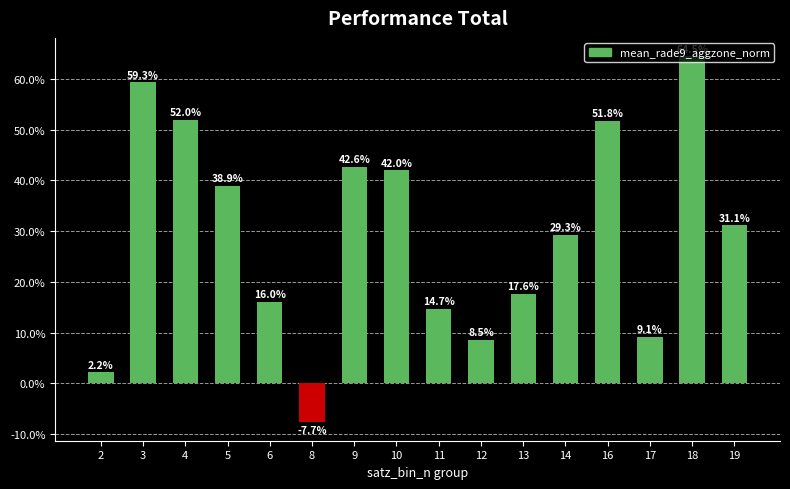

Are the bars grouped side by side (vs. stacked)?

No